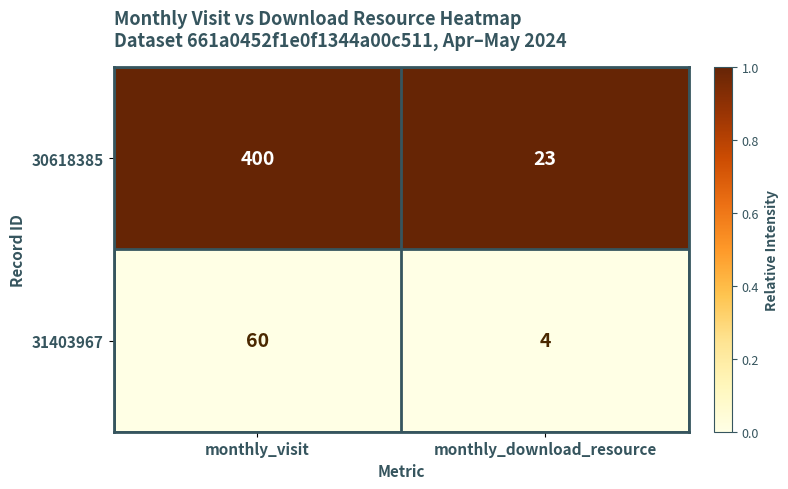

What is the maximum value shown in the chart?

400